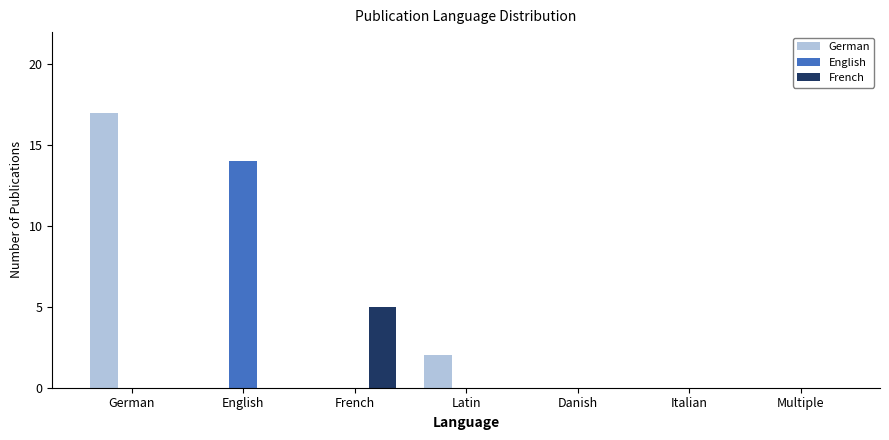

Which series has the largest total across all categories?

German